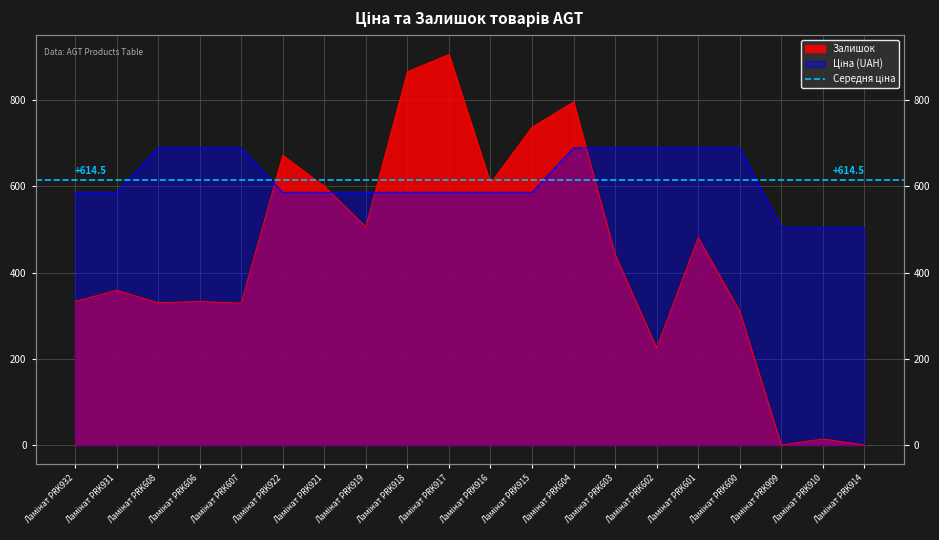

What is the value of the Залишок point at the 1st from the left?

333.0